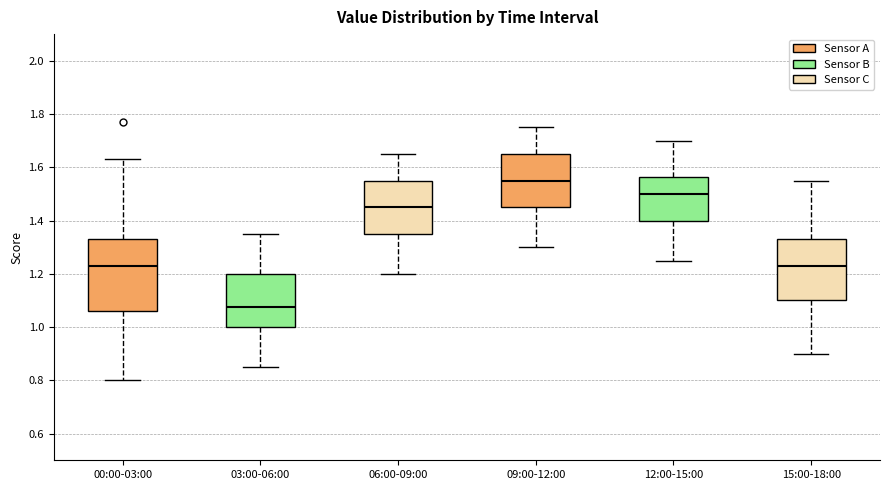

Reading left to right, read every box against the y-axis: the position of its median line, the range the box covers, and the ends of its whiskers. The values are not printed on the chart, so give them approximately, as read against the axis.

00:00-03:00: median 1.24, box 1.06 to 1.34, whiskers 0.80 to 1.64
03:00-06:00: median 1.08, box 1.00 to 1.20, whiskers 0.86 to 1.36
06:00-09:00: median 1.46, box 1.36 to 1.56, whiskers 1.20 to 1.66
09:00-12:00: median 1.56, box 1.46 to 1.66, whiskers 1.30 to 1.76
12:00-15:00: median 1.50, box 1.40 to 1.56, whiskers 1.26 to 1.70
15:00-18:00: median 1.24, box 1.10 to 1.34, whiskers 0.90 to 1.56